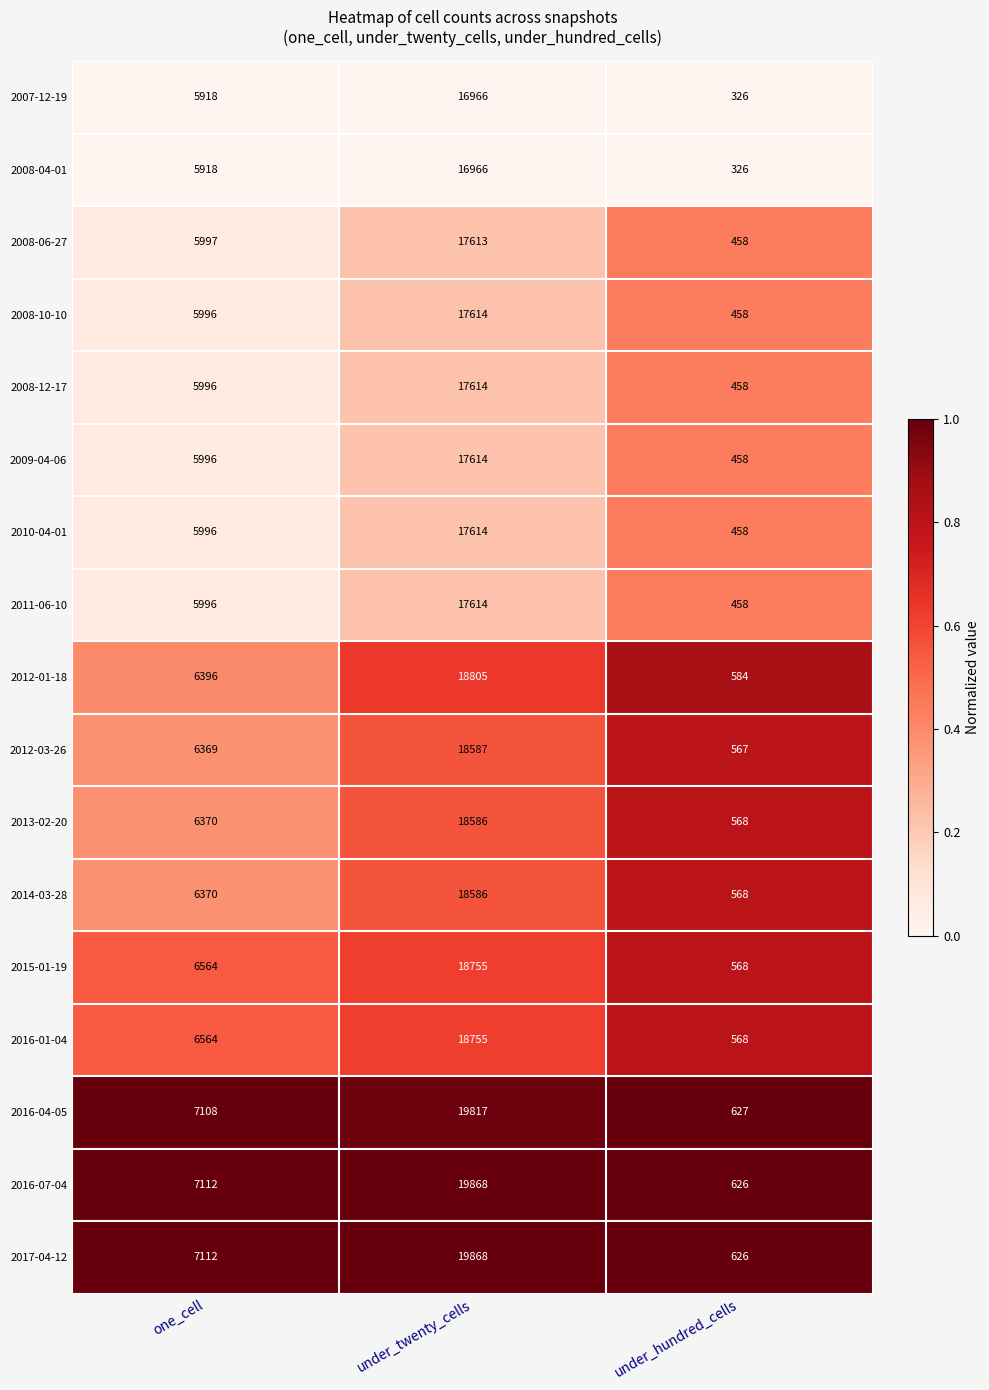

What is the sum of the 2013-02-20 values at under_hundred_cells and one_cell?

6938